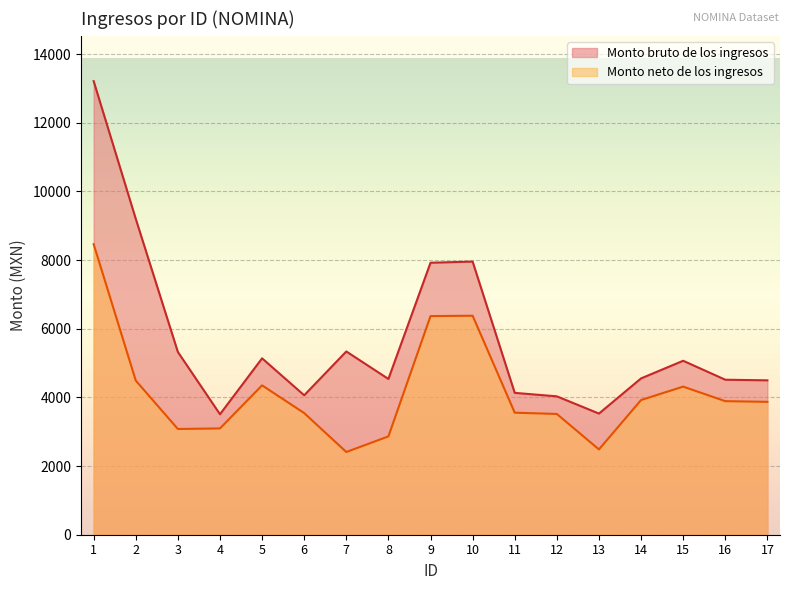

True or false: Monto bruto de los ingresos and Monto neto de los ingresos cross at least once.

False